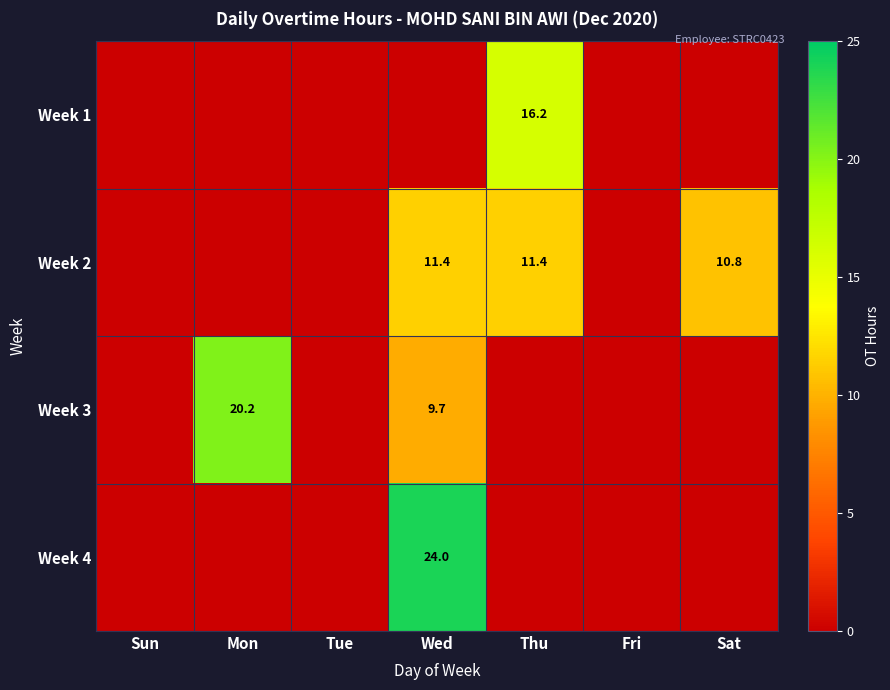

Is it true that Week 3 equals 5.8 at Mon?

False